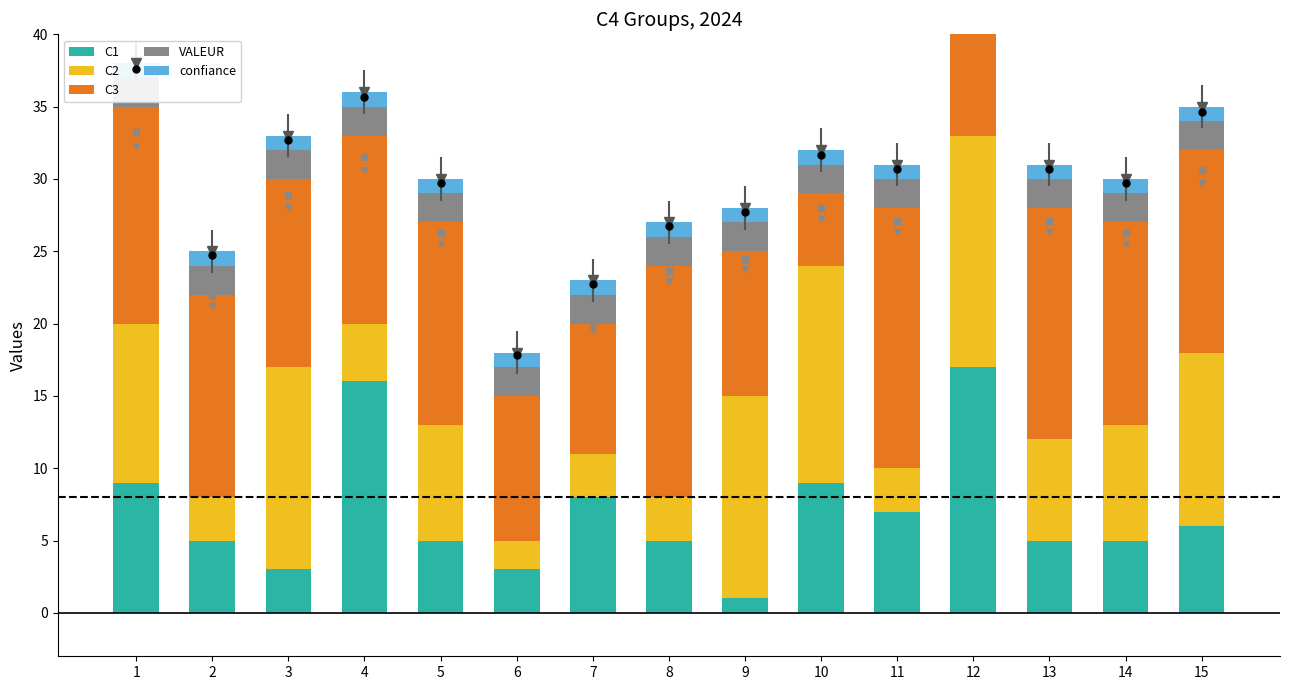

Which series has the largest Y range (max minus min)?

C1